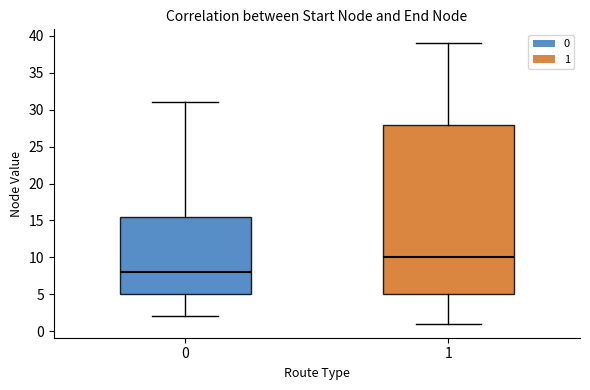

Where is the upper edge of the box at x = 0 on the y-axis? The values are not printed on the chart, so give them approximately, as read against the axis.

15.5